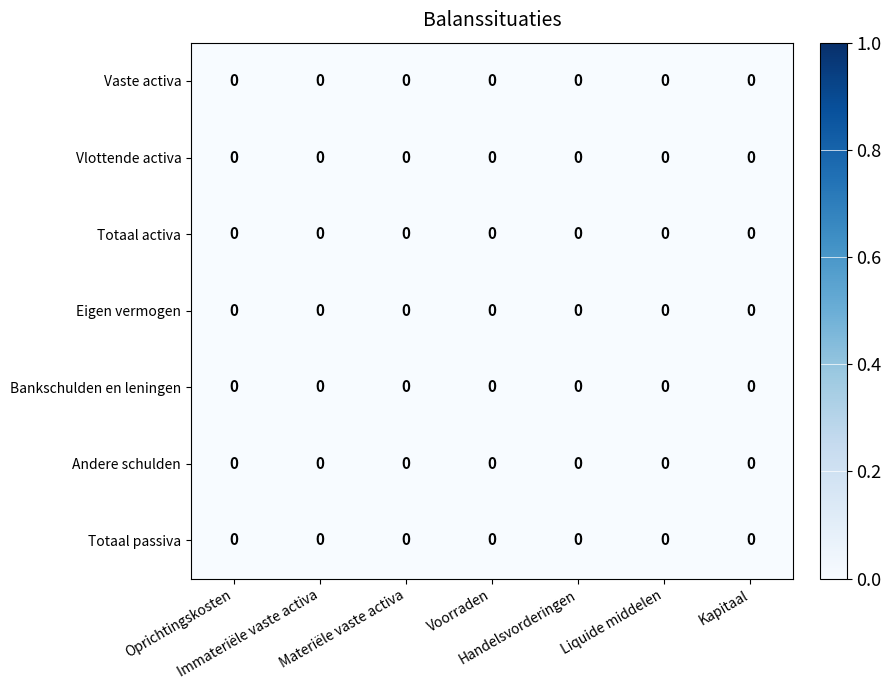

Which series has the largest range (max minus min)?

Vaste activa